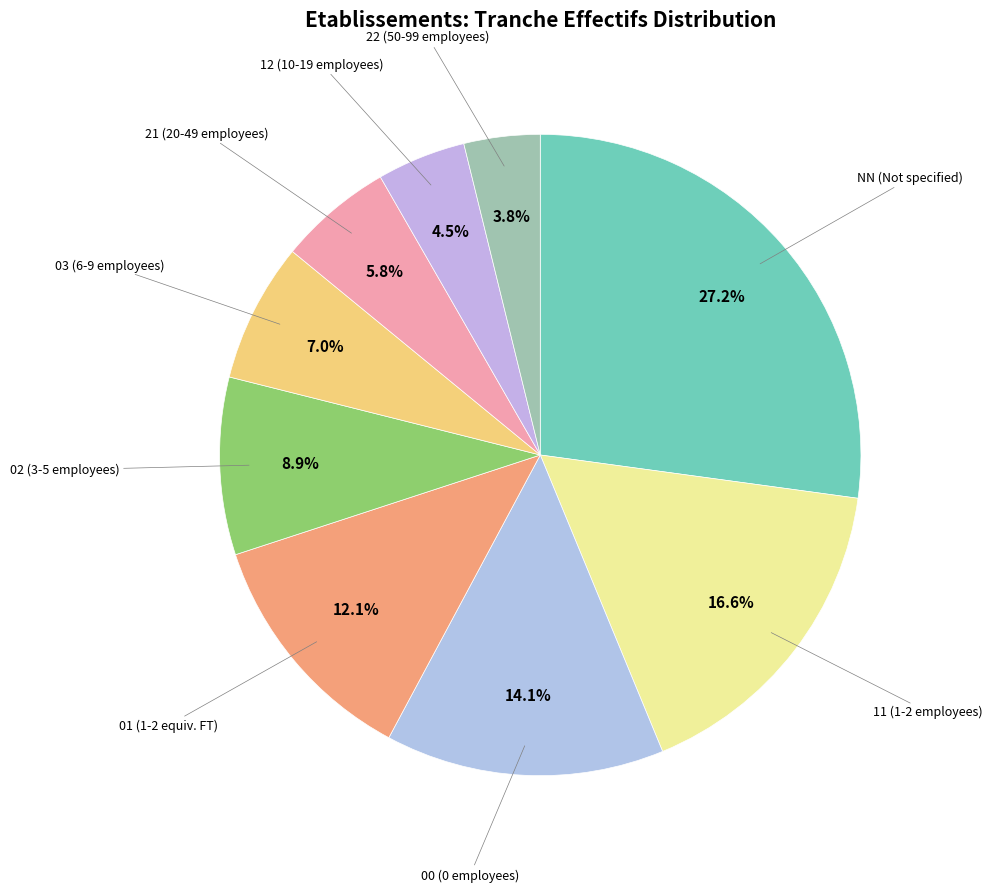

How many slices are in this pie chart?

9